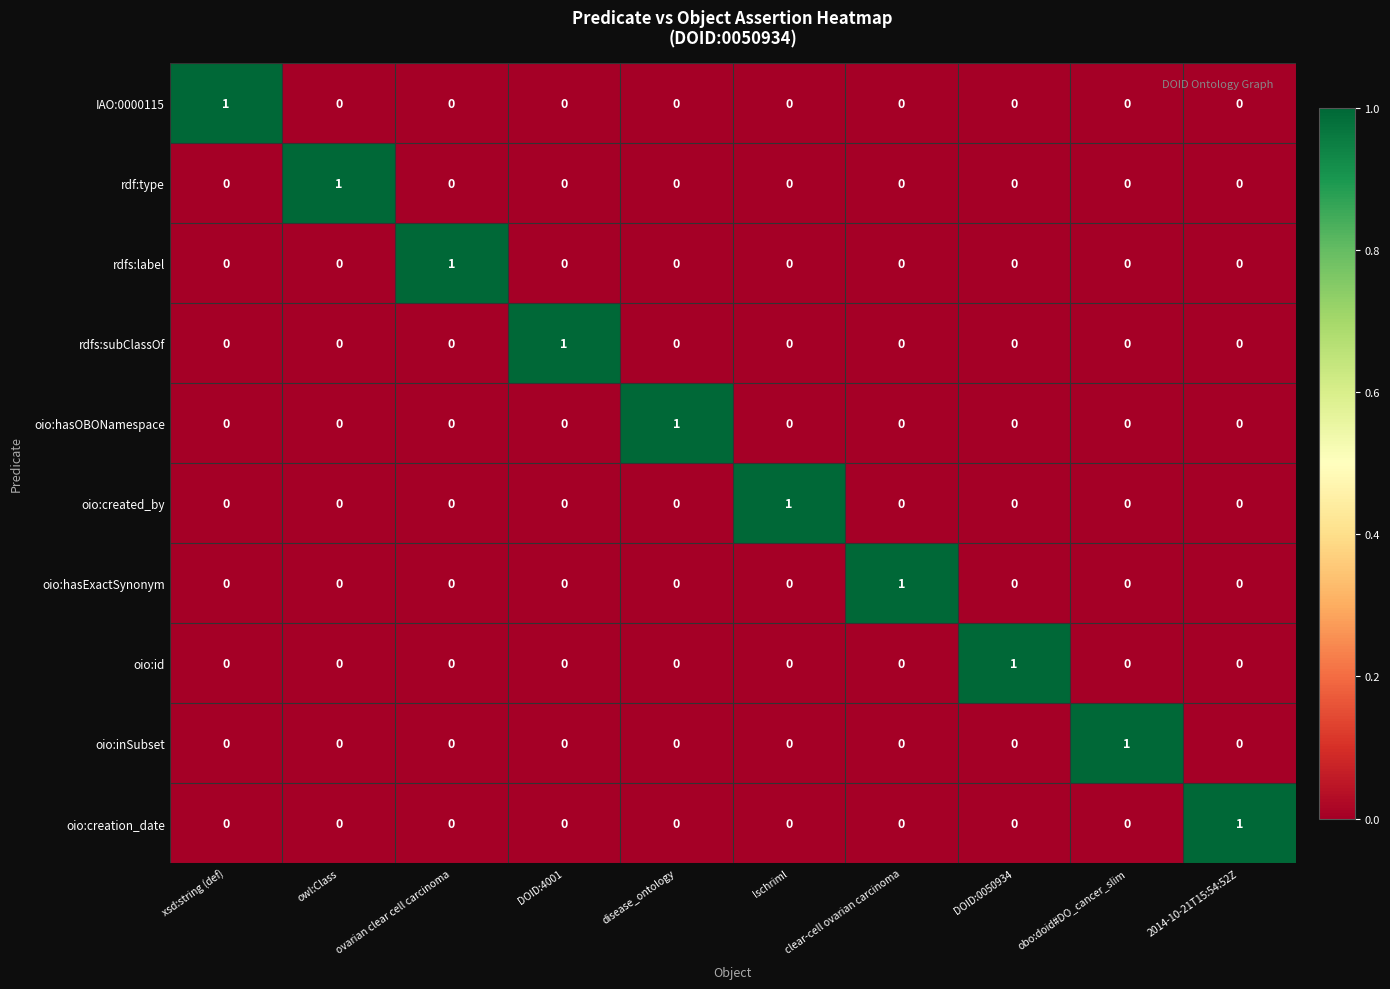

True or false: oio:hasOBONamespace has a value of 2 at disease_ontology.

False